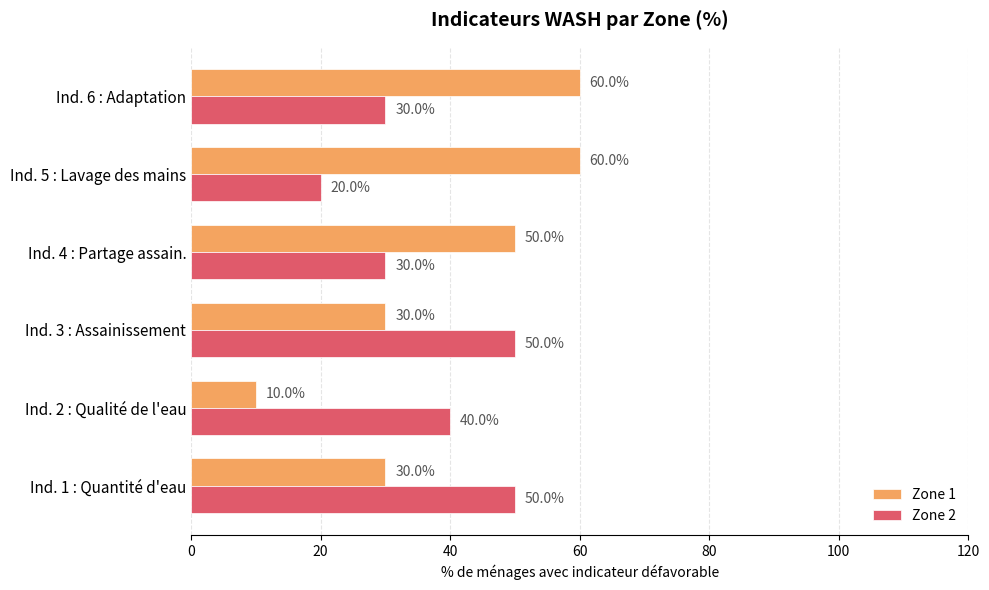

How many Zone 1 values are between 30 and 60?

5